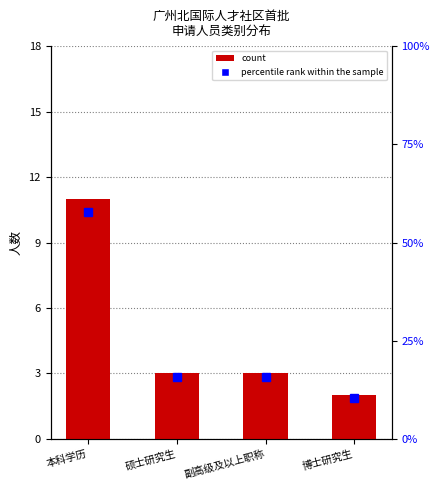

What is the change in value from 本科学历 to 博士研究生?

-9